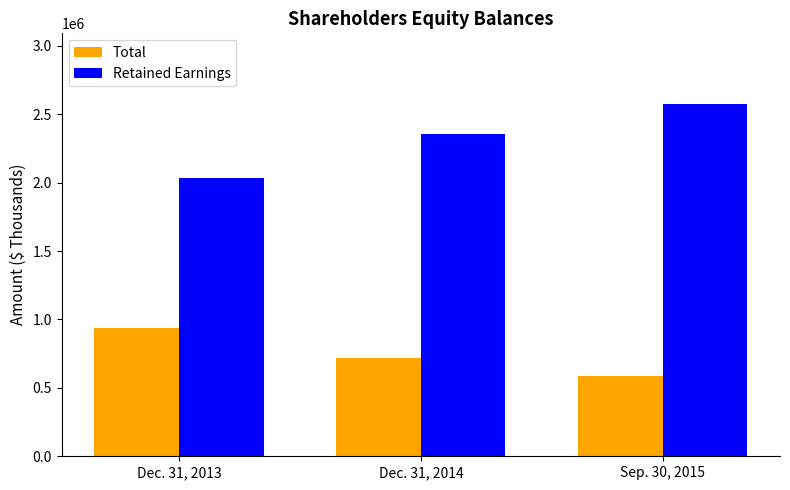

Rank the series by their maximum value, from highest to lowest.

Retained Earnings, Total